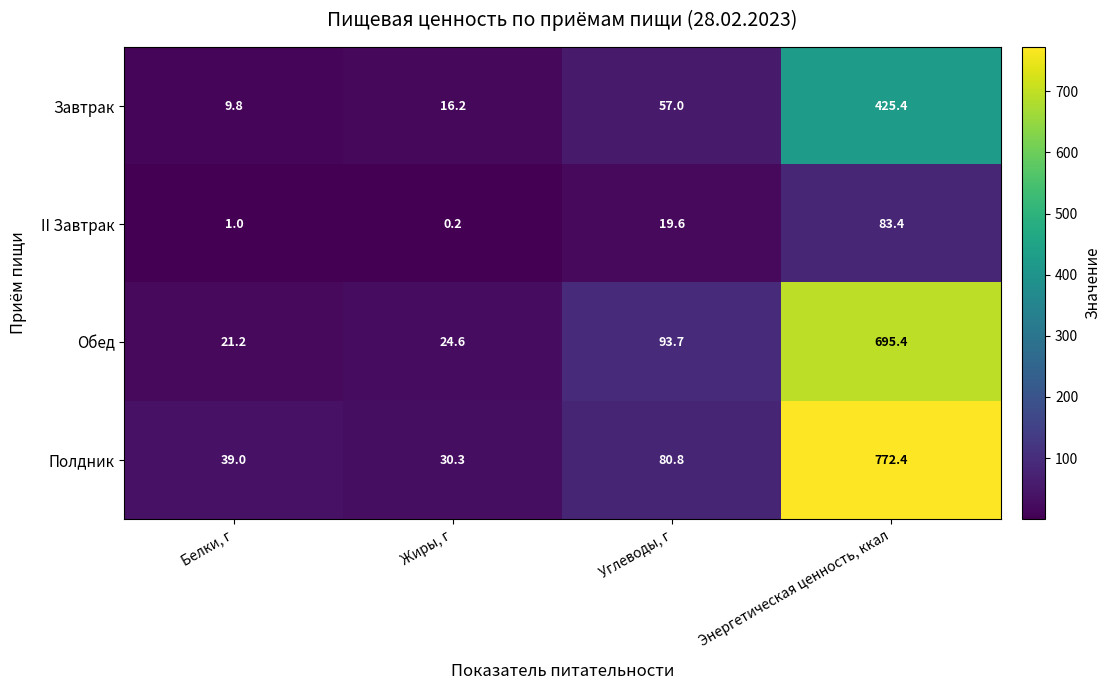

Which category has the highest value across all series?

Энергетическая ценность, ккал